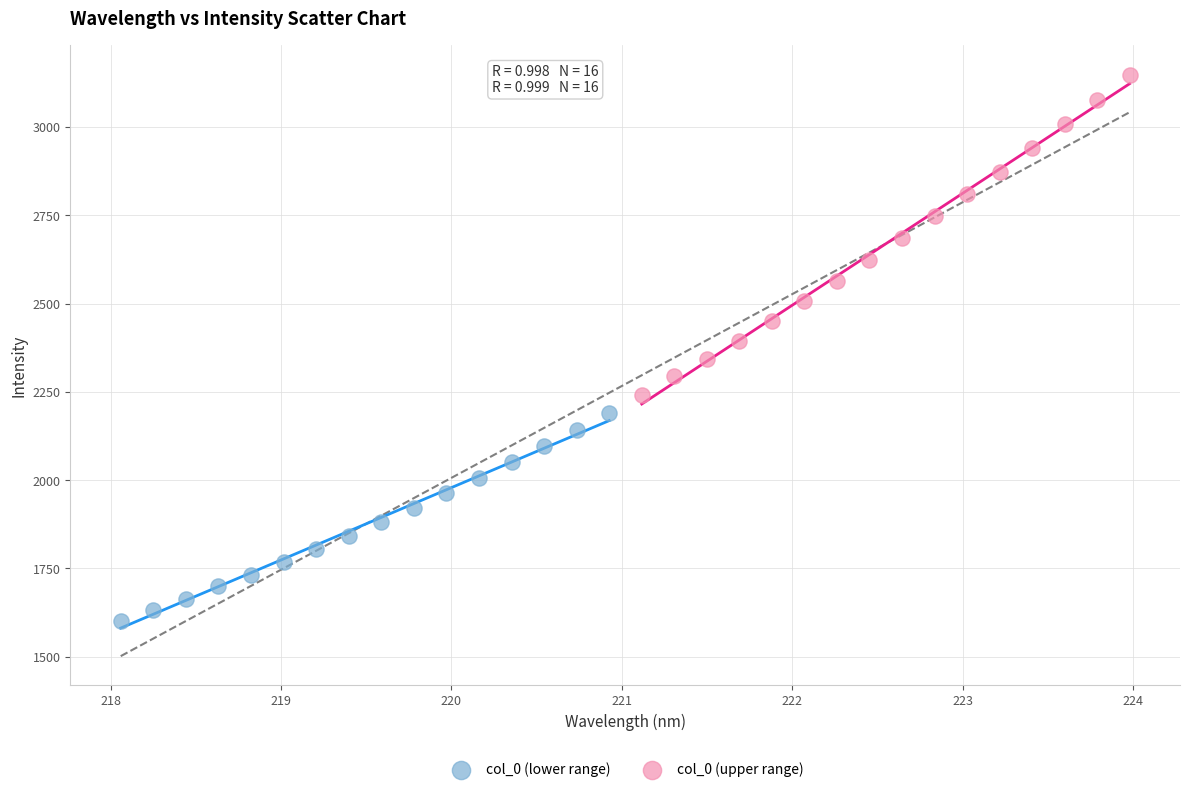

Which series reaches the maximum Y coordinate?

col_0 (upper range)